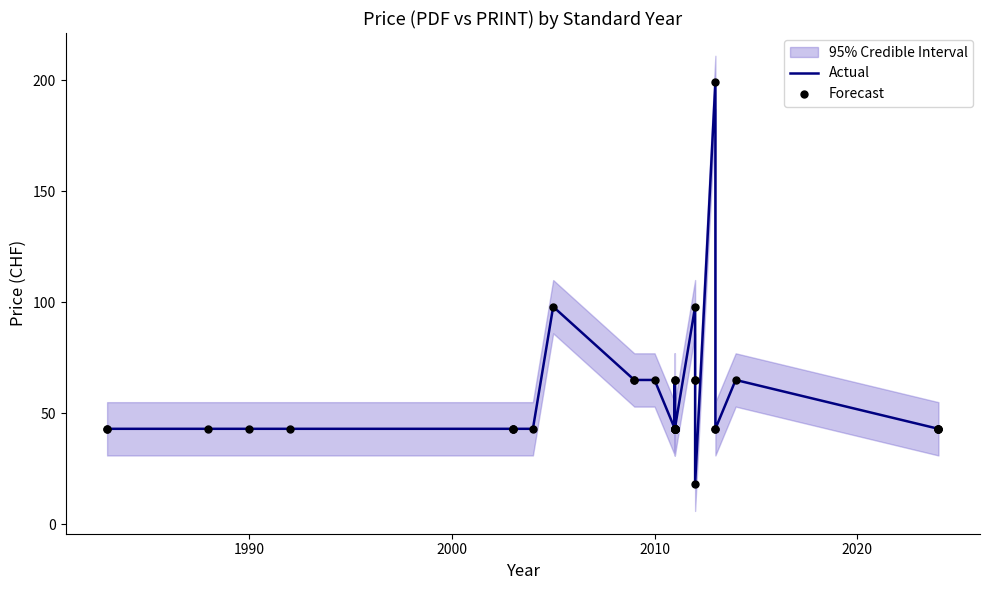

True or false: Forecast and Actual intersect in this chart.

False